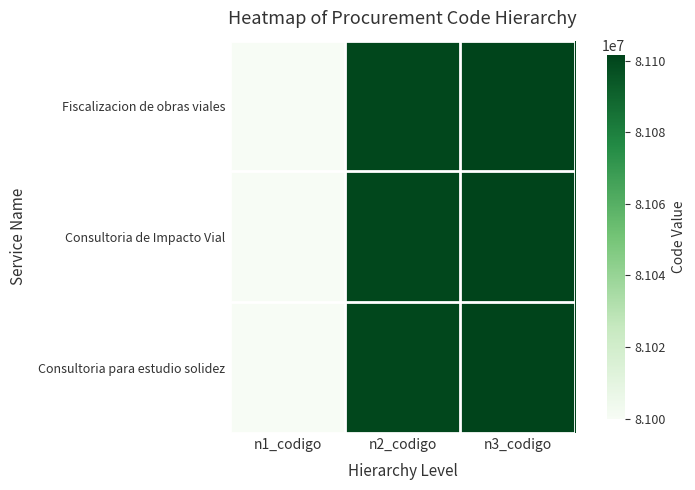

Reading left to right, what are all the values shown in this chart?

Fiscalizacion de obras viales: n1_codigo=81000000	n2_codigo=81100000	n3_codigo=81101500
Consultoria de Impacto Vial: n1_codigo=81000000	n2_codigo=81100000	n3_codigo=81101500
Consultoria para estudio solidez: n1_codigo=81000000	n2_codigo=81100000	n3_codigo=81101500